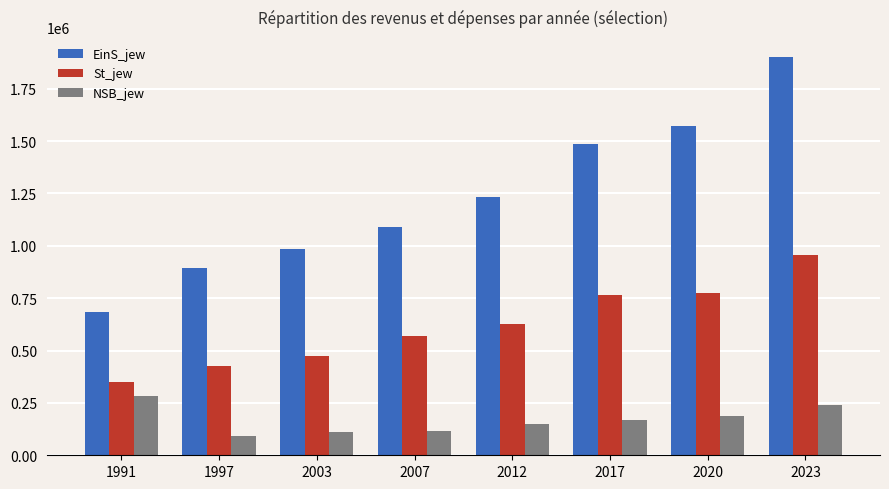

What is the difference between the EinS_jew values at 2020 and 2023?

331922